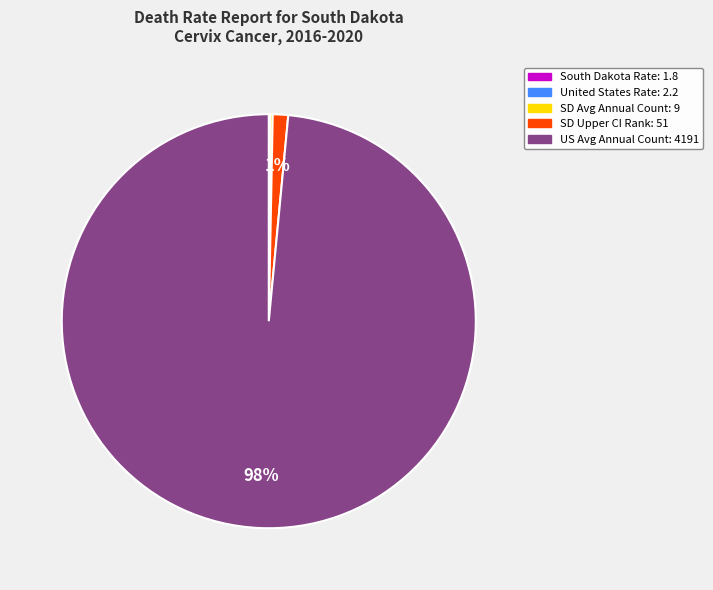

Does US Avg Annual Count: 4191 represent more than half of the total?

Yes